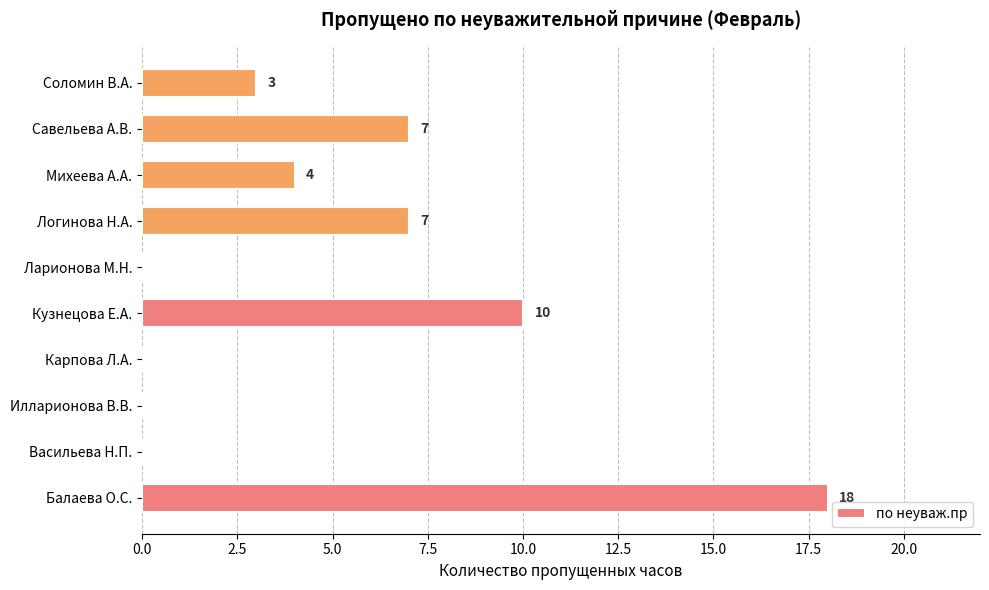

True or false: the data shows 0 at Ларионова М.Н..

True